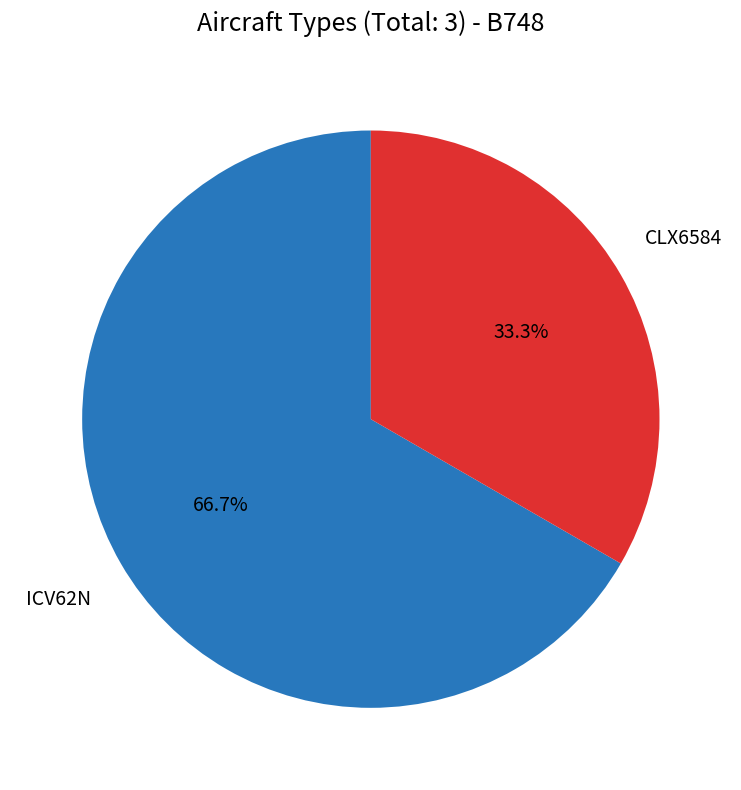

Is there any slice that represents more than half of the pie?

Yes